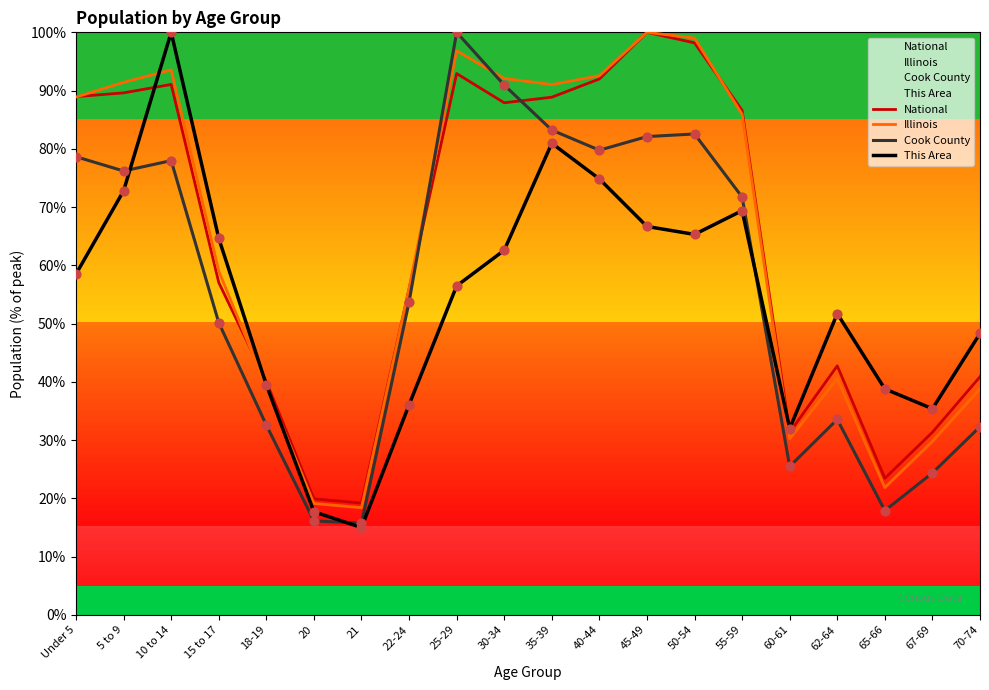

Which series has the widest spread of Y values?

This Area